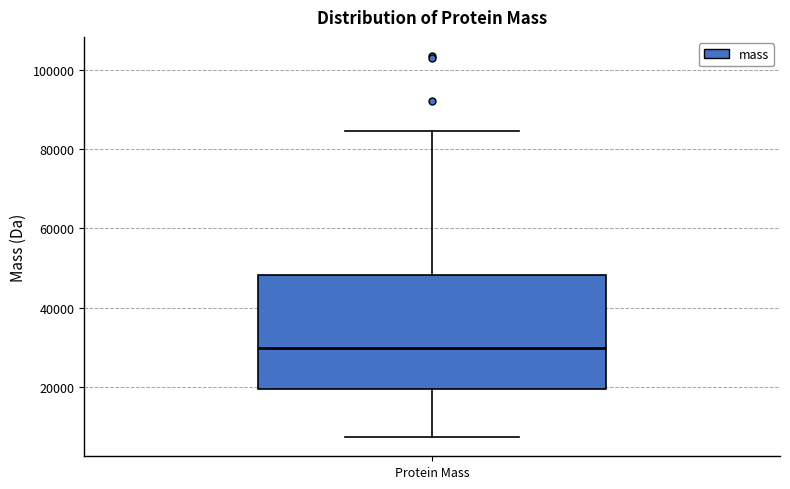

Read this box plot against the y-axis: the position of the median line, the range covered by the box, and the ends of both whiskers. The values are not printed on the chart, so give them approximately, as read against the axis.

median 30000, box 20000 to 48000, whiskers 8000 to 84000